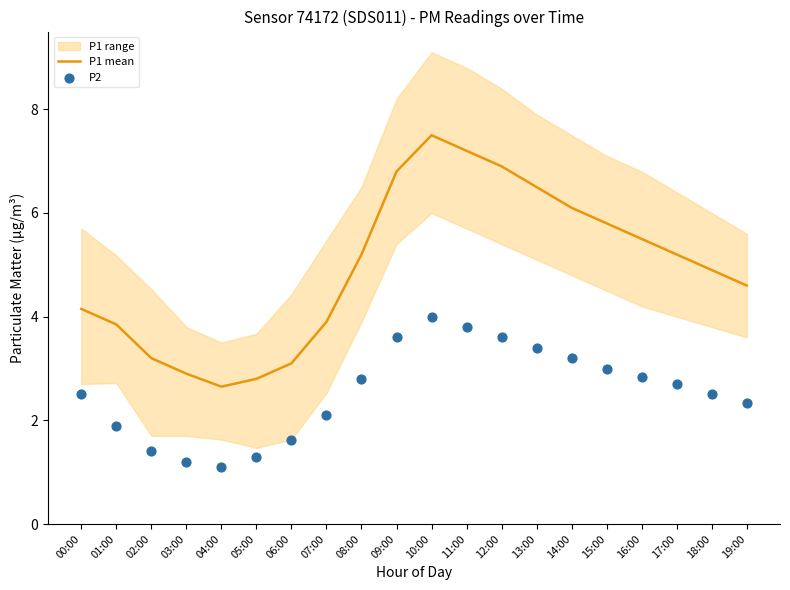

Which series has the largest Y range (max minus min)?

P1 mean